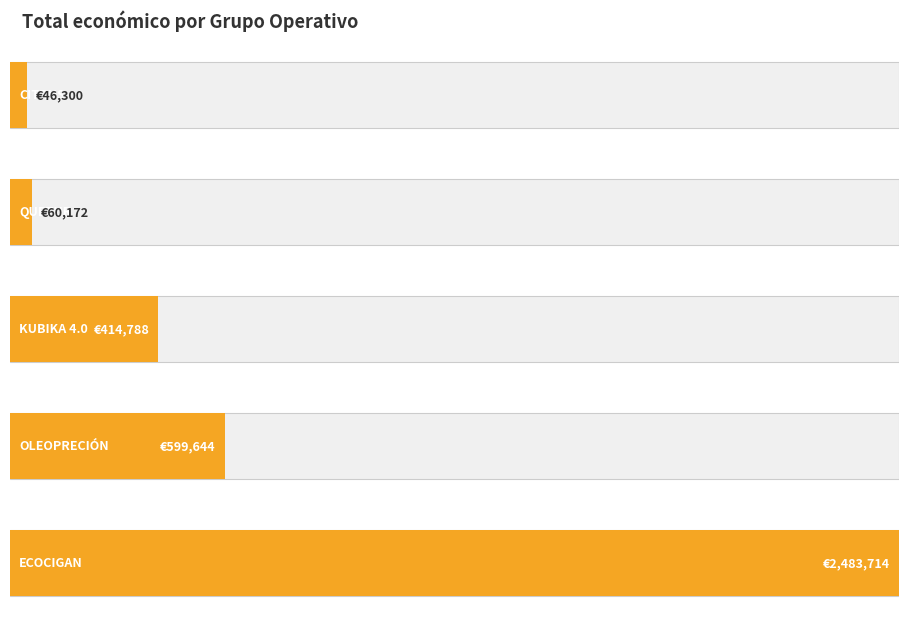

The chart shows a value of 60172 at QUETUR. True or false?

True